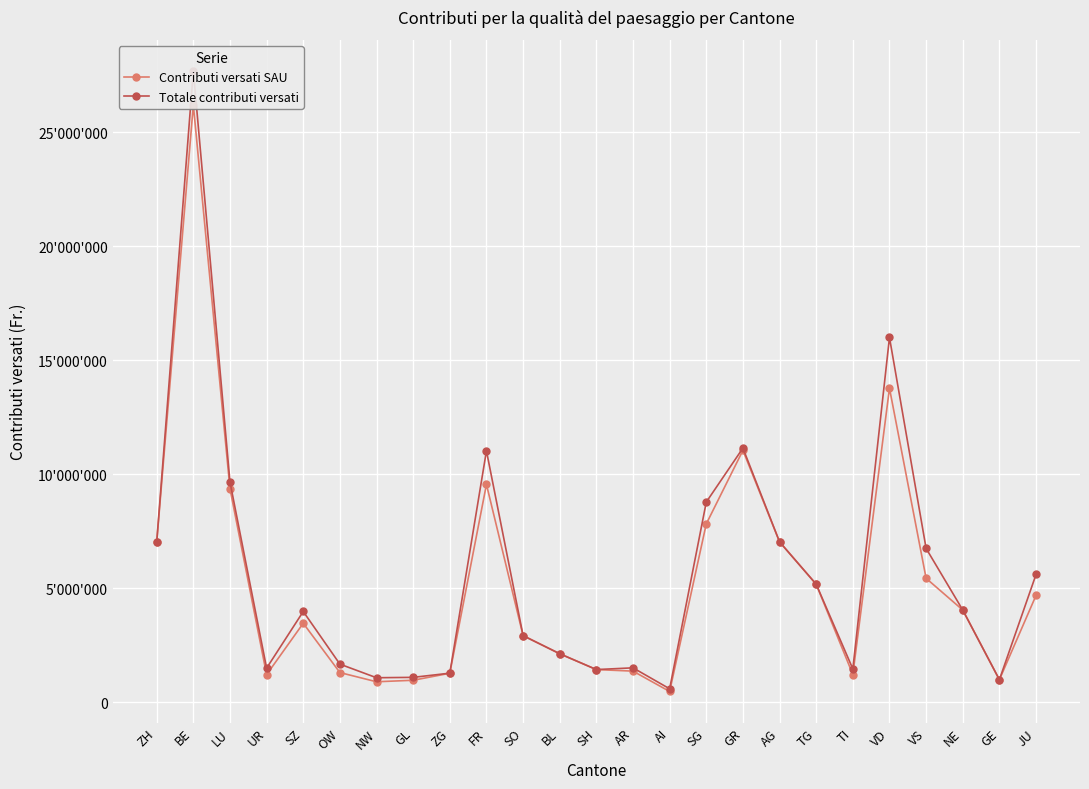

List the series in order of their overall mean, lowest first.

Contributi versati SAU, Totale contributi versati